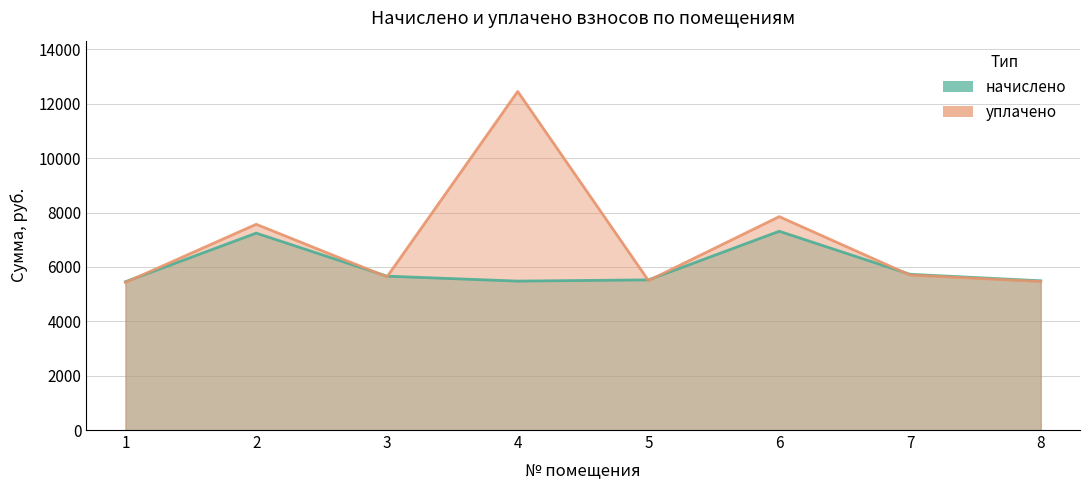

What is the difference between the уплачено values at 3 and 4?

6819.7